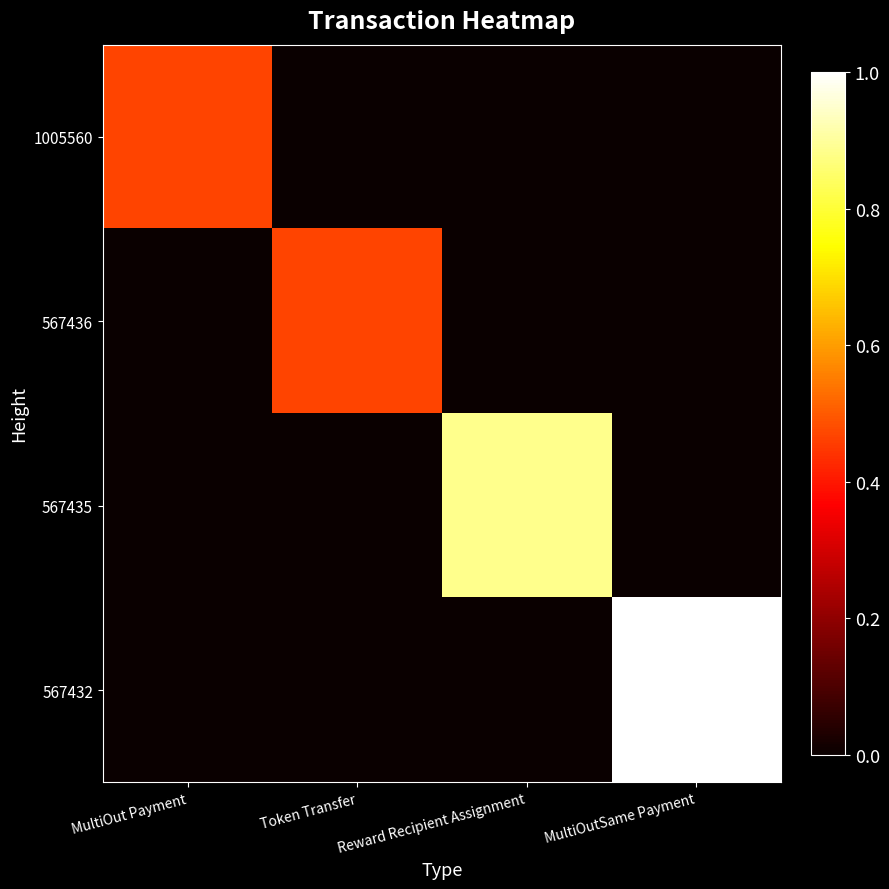

Reading right to left, extract all data points from this chart.

1005560: MultiOutSame Payment=0.0	Reward Recipient Assignment=0.0	Token Transfer=0.0	MultiOut Payment=0.5
567436: MultiOutSame Payment=0.0	Reward Recipient Assignment=0.0	Token Transfer=0.5	MultiOut Payment=0.0
567435: MultiOutSame Payment=0.0	Reward Recipient Assignment=0.9	Token Transfer=0.0	MultiOut Payment=0.0
567432: MultiOutSame Payment=1.0	Reward Recipient Assignment=0.0	Token Transfer=0.0	MultiOut Payment=0.0